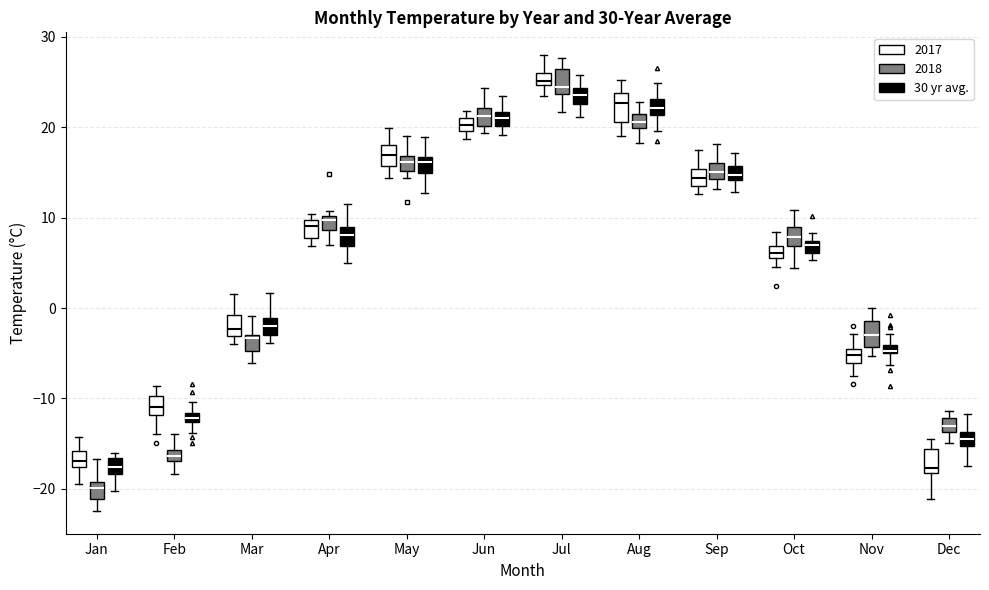

Where is the upper edge of the box for Apr (2017) on the y-axis? The values are not printed on the chart, so give them approximately, as read against the axis.

10